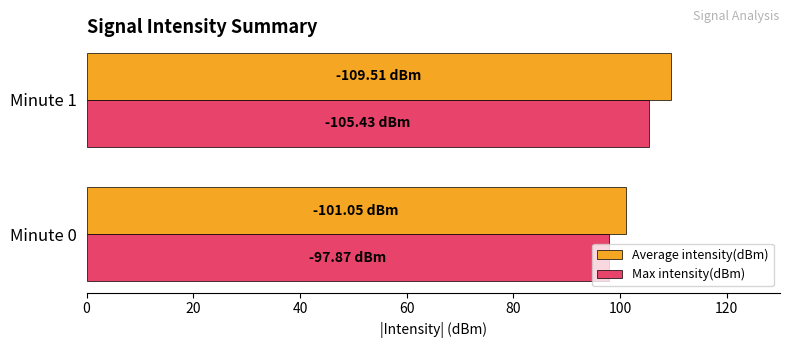

What is the sum of all Max intensity(dBm) values?

203.3